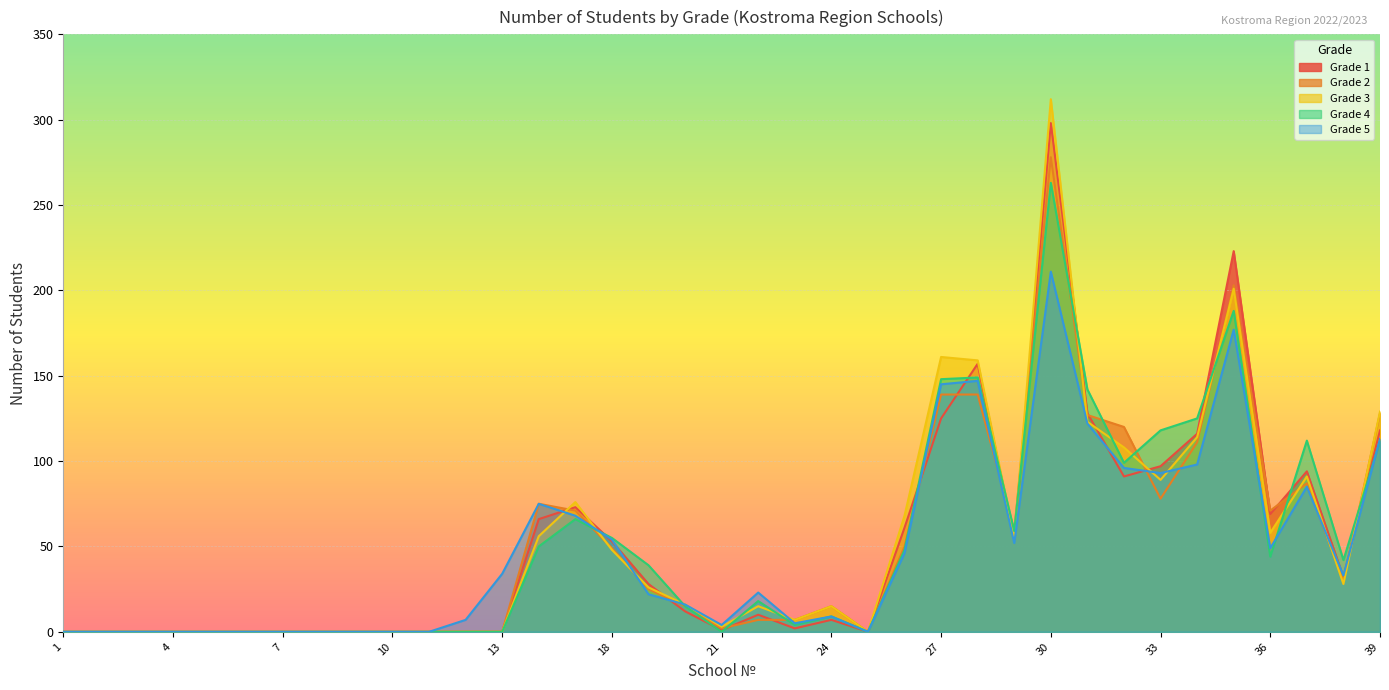

Between 21 and 35, which series saw the biggest shift?

Grade 1